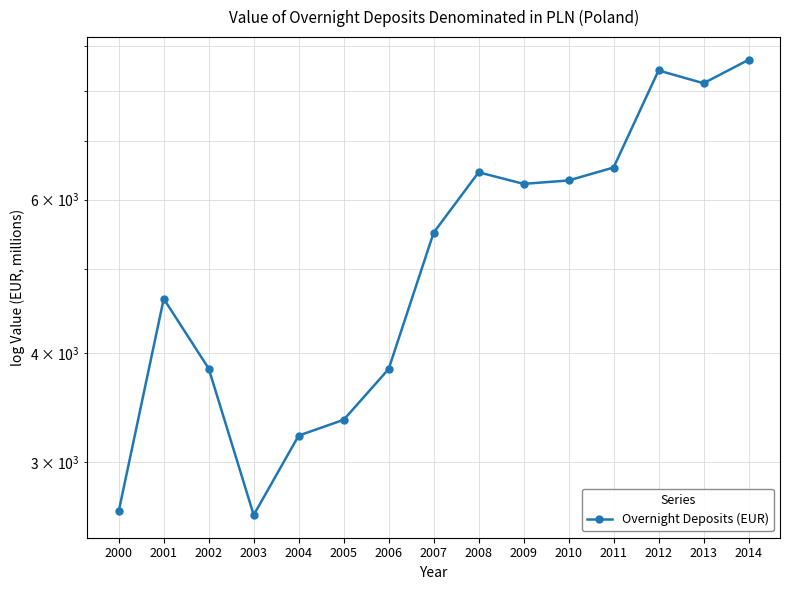

What is the difference between the maximum and minimum values?

6073.5